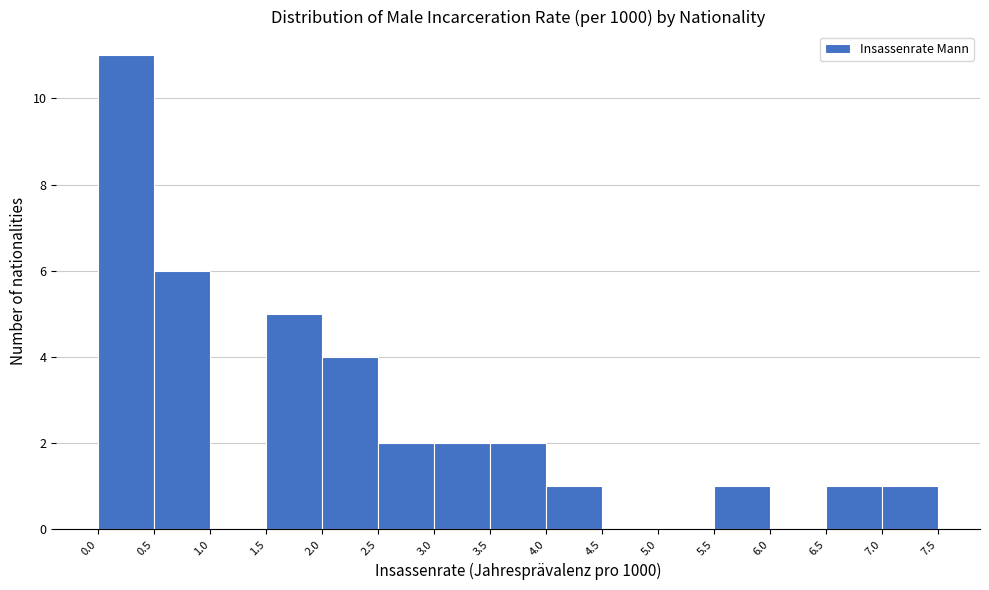

Which range on the x-axis has the tallest bar?

0.0 to 0.5